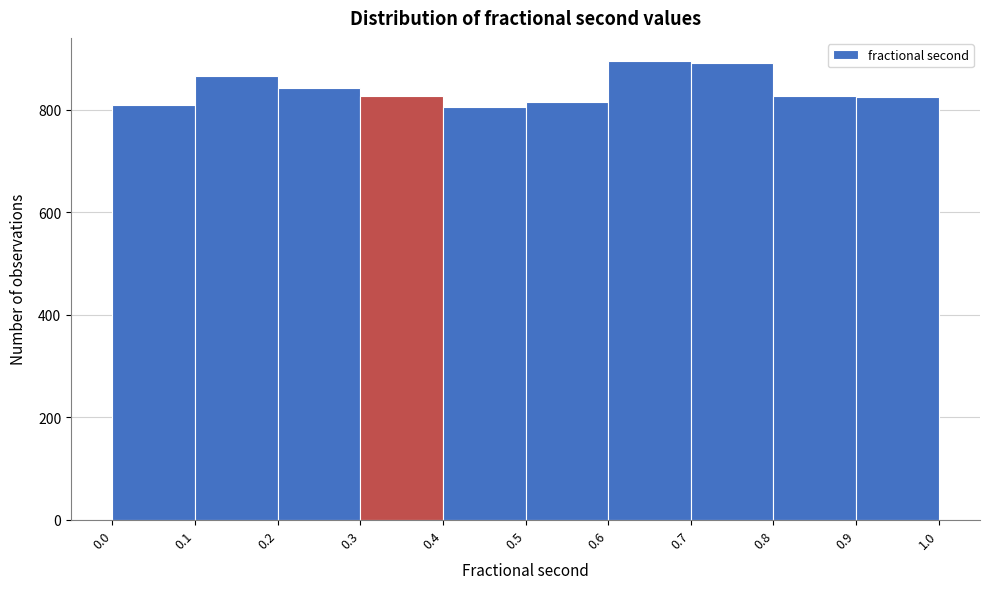

What is the height of the bar covering 0.7 to 0.8 on the x-axis? The values are not printed on the chart, so give them approximately, as read against the axis.

900